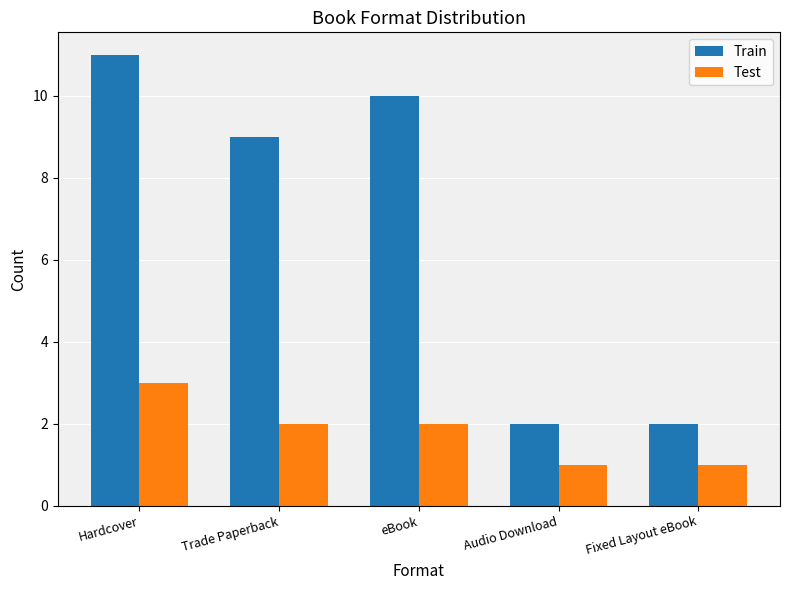

Where does the Test series first go above 2?

Hardcover